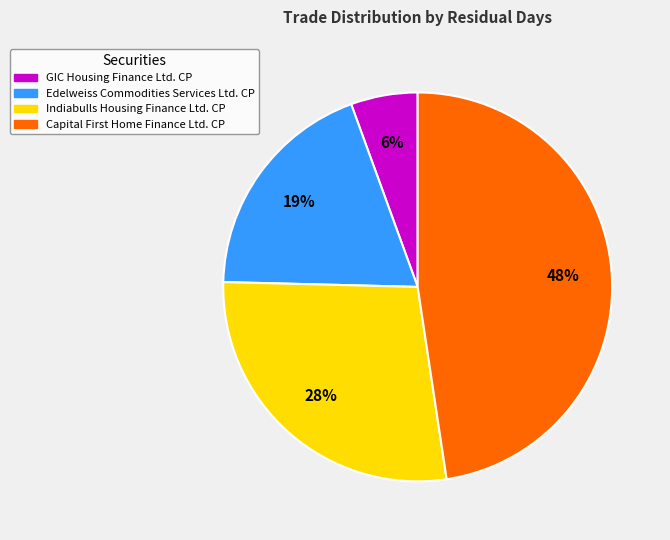

To the nearest percent, what portion does GIC Housing Finance Ltd. CP represent?

6%